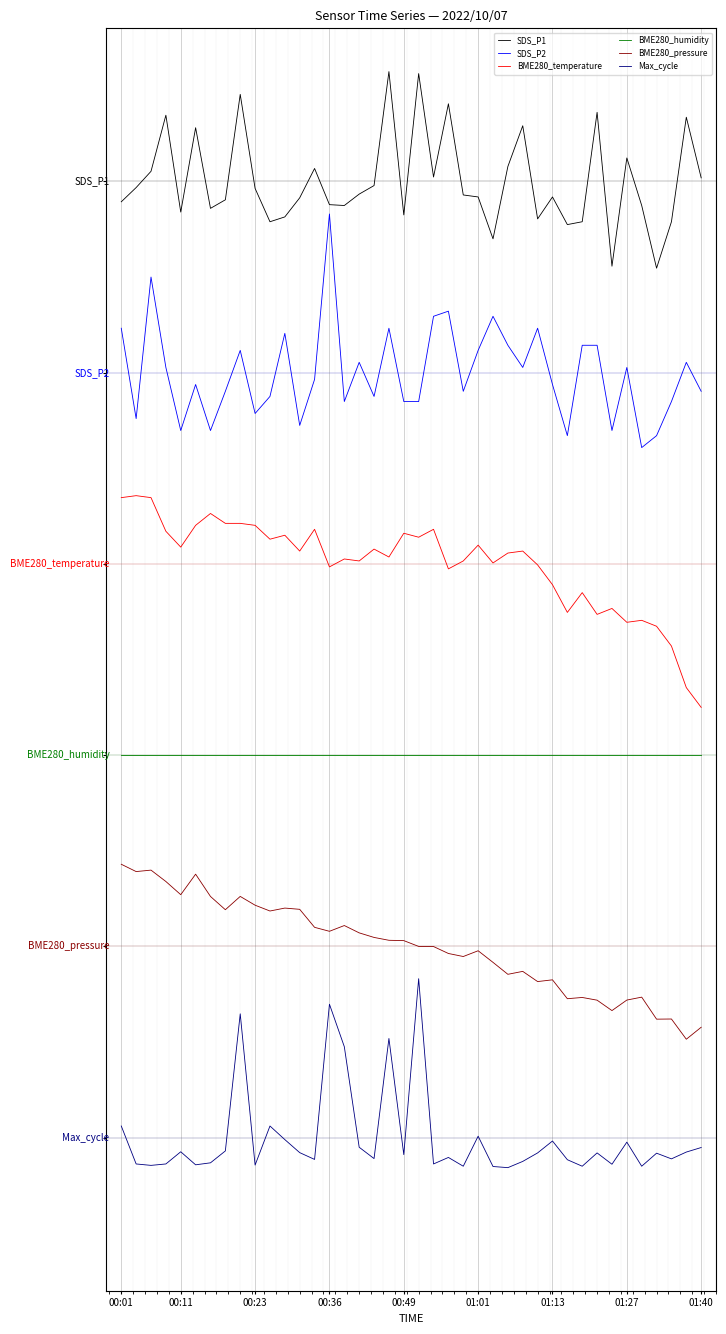

Where does the Max_cycle series first go above 0?

00:01